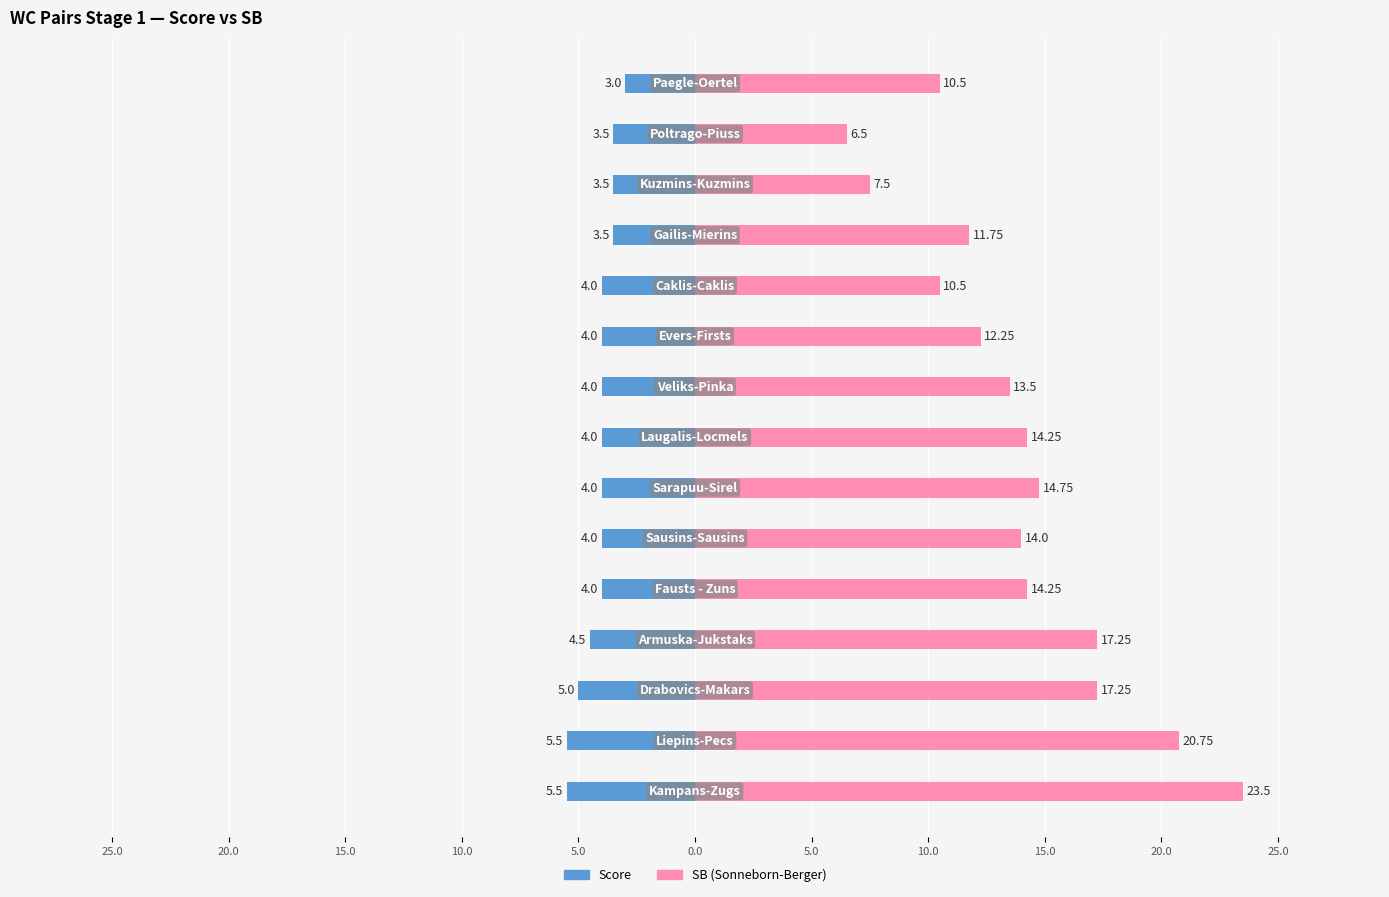

True or false: SB has a value of 13.2 at 12.

False